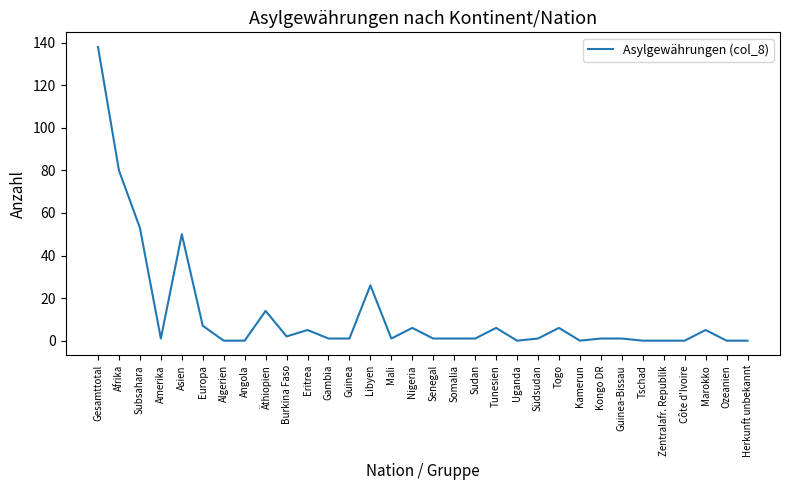

What is the sum of the values at Guinea and Tunesien?

7